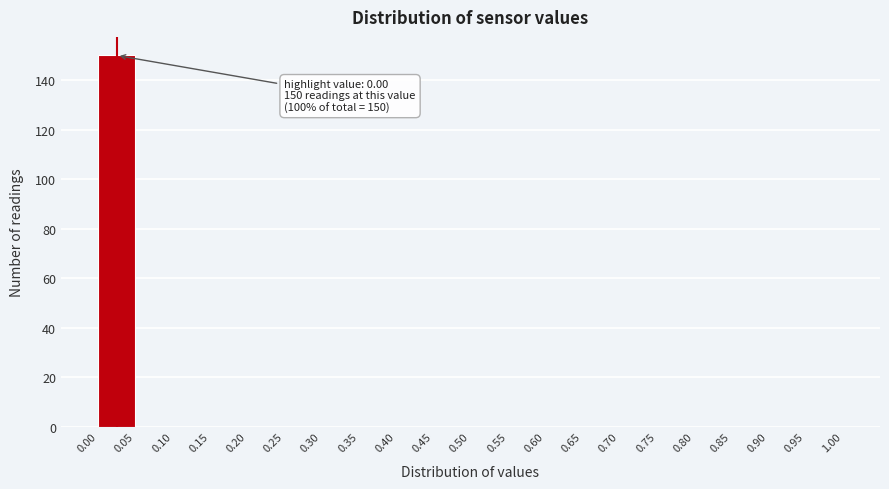

Which range on the x-axis has the tallest bar?

0.00 to 0.05